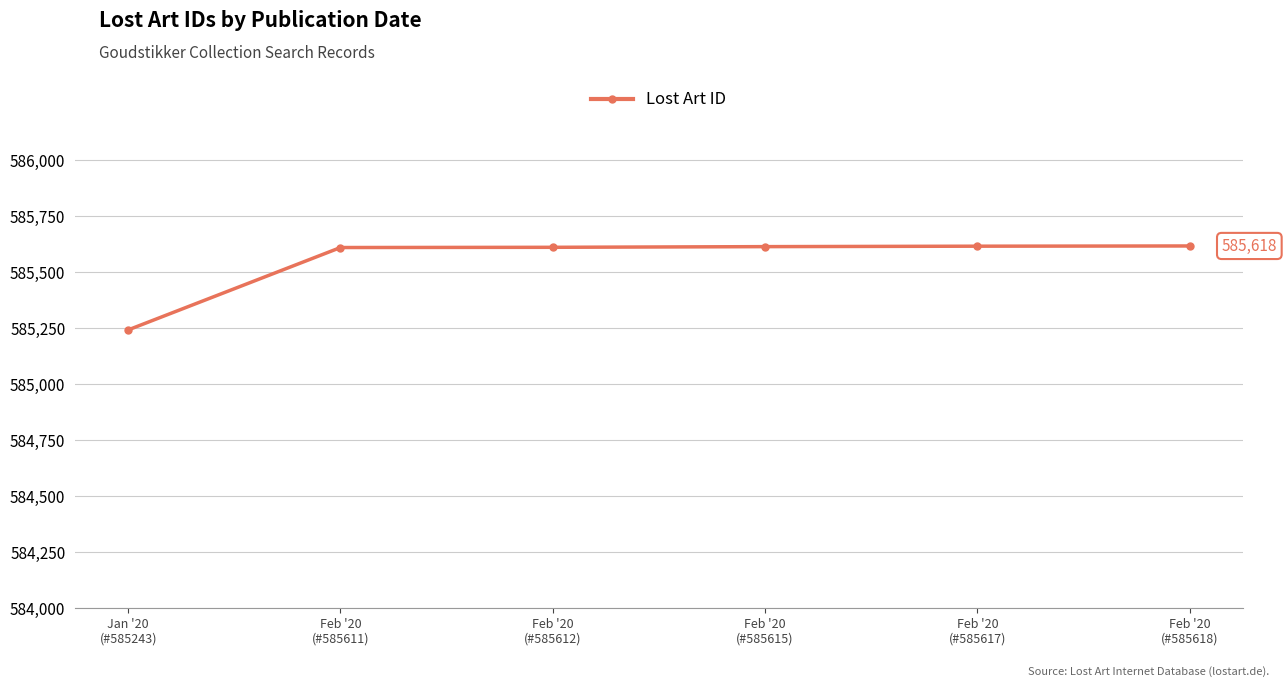

What is the average value?

585553